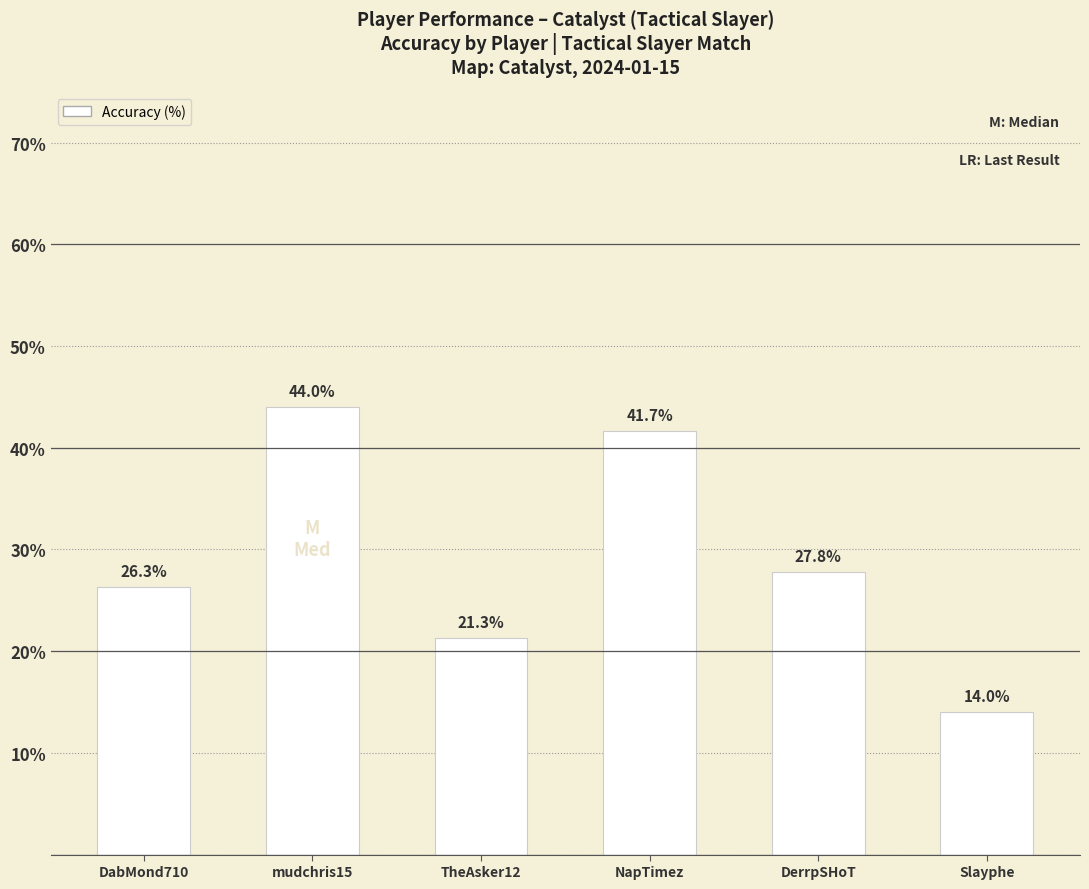

What is the label of the 3rd bar from the left?

TheAsker12